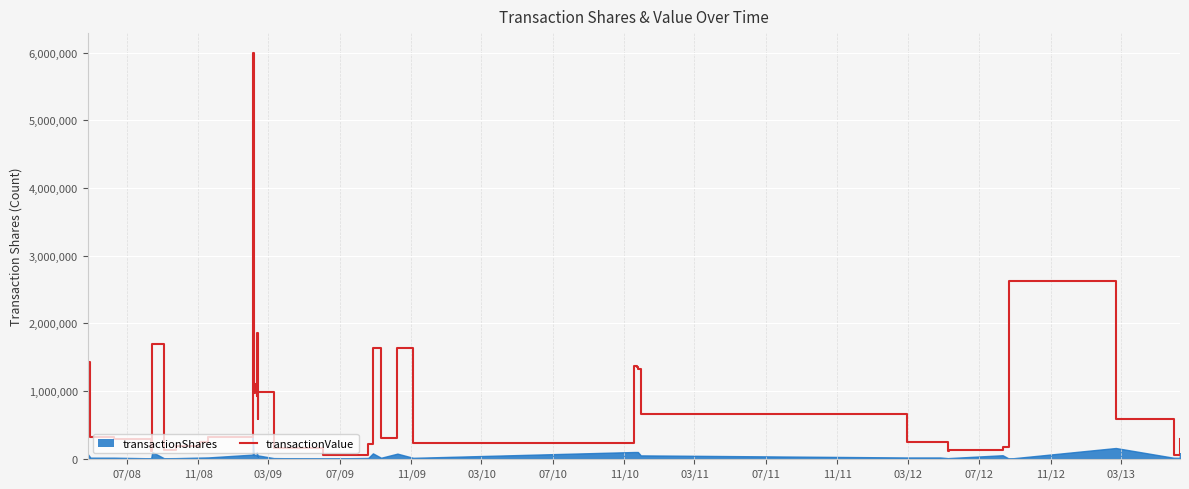

The value at 03/11 is 427667. True or false?

False